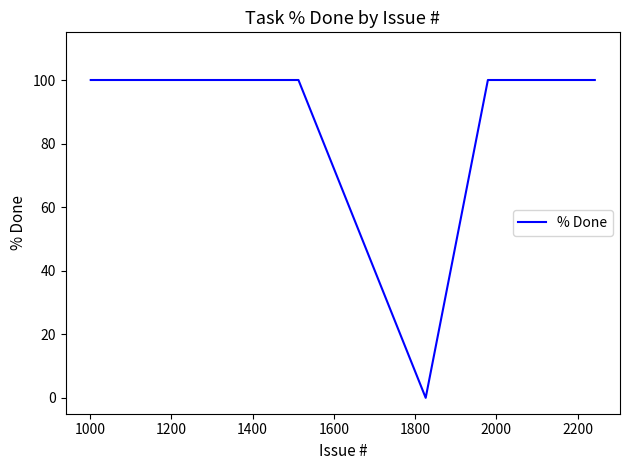

The value at 1000 is 131. True or false?

False